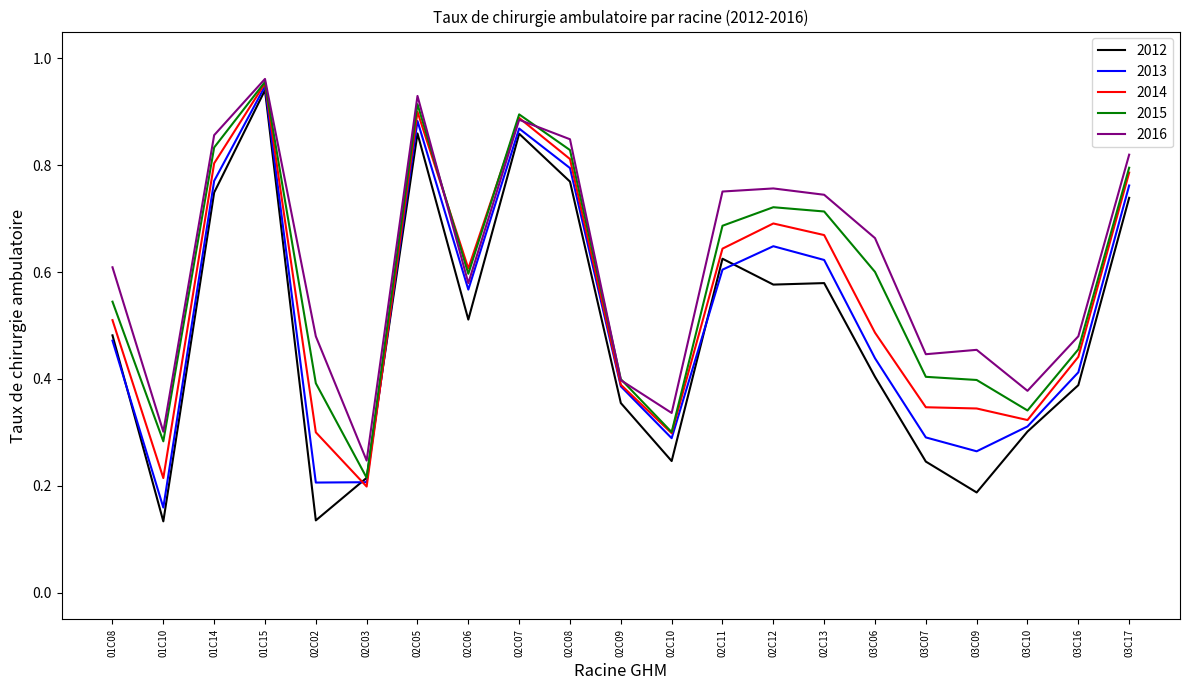

Which series ends up on top after the final intersection of 2012 and 2014?

2014